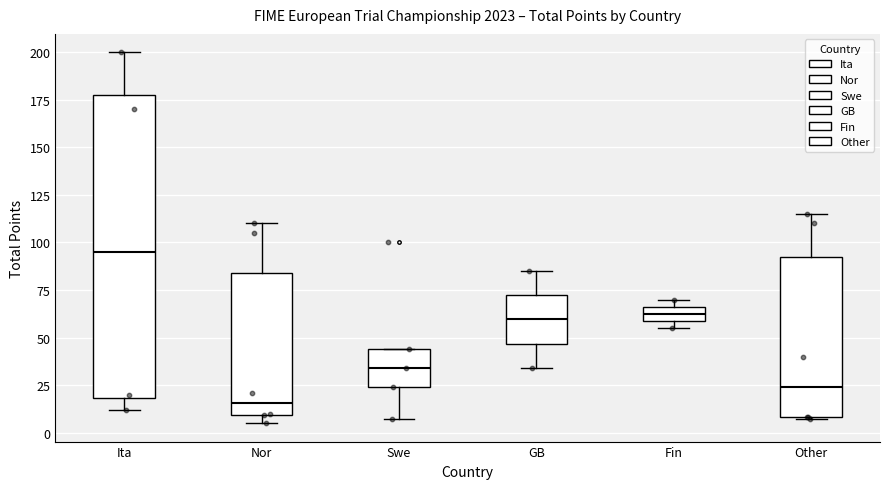

Where does the lower whisker of the box for Swe end on the y-axis? The values are not printed on the chart, so give them approximately, as read against the axis.

5